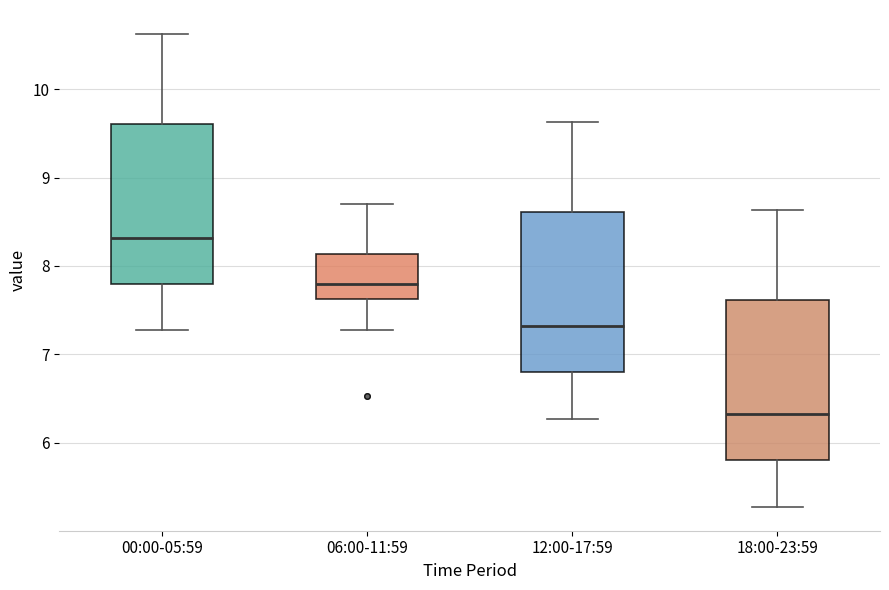

Where does the upper whisker of the box for 06:00-11:59 end on the y-axis? The values are not printed on the chart, so give them approximately, as read against the axis.

8.7